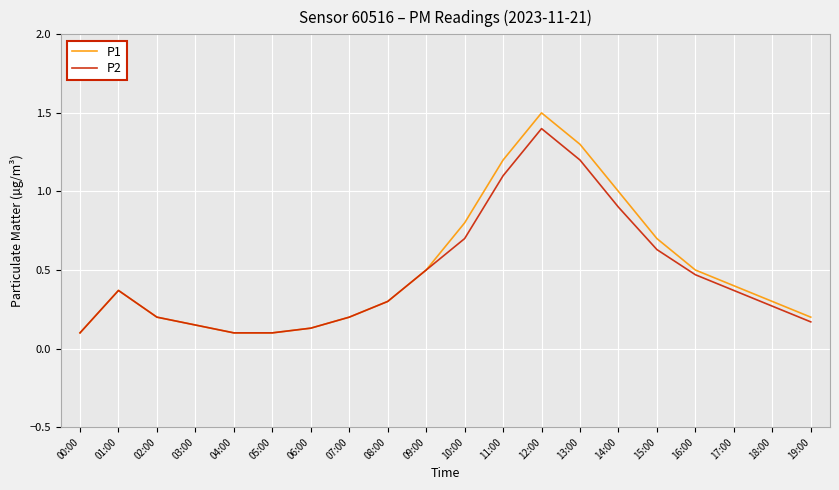

What position from the right is 08:00?

12